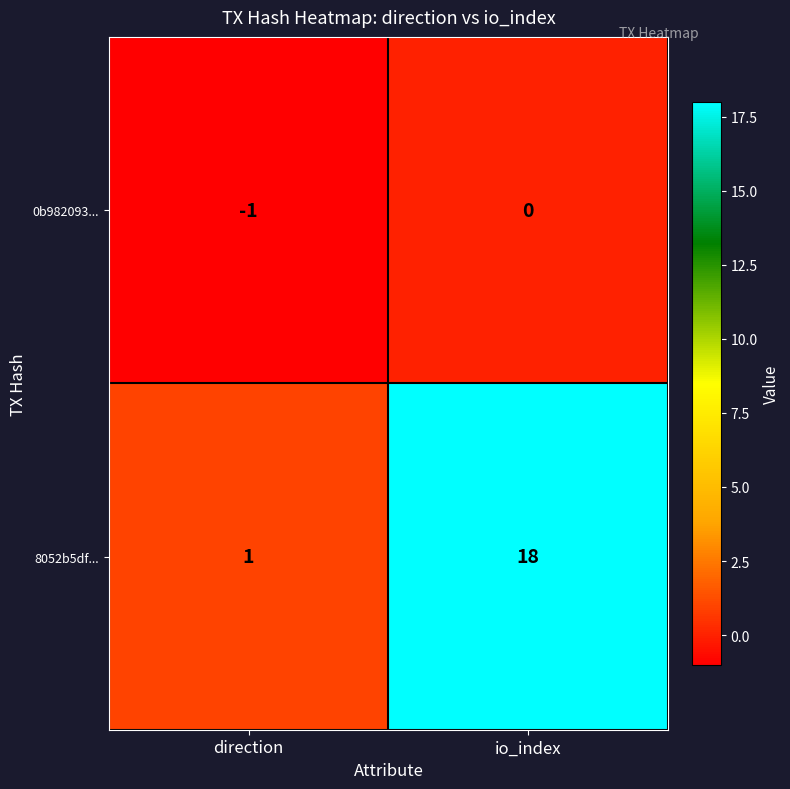

What is the difference between the 8052b5df... values at io_index and direction?

17